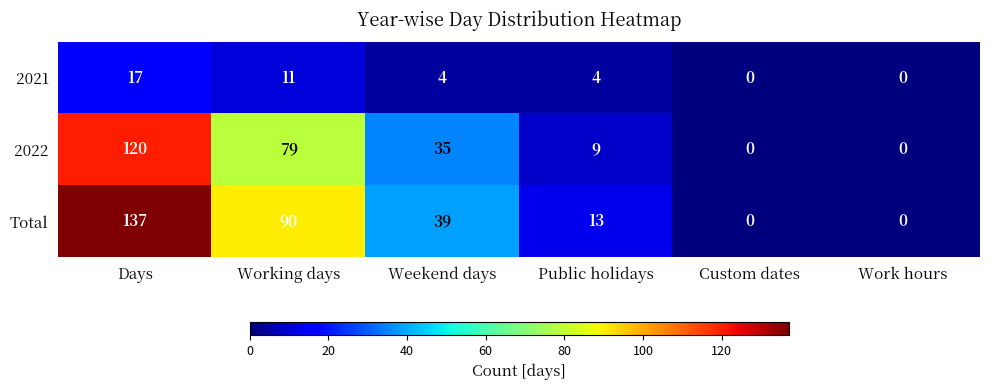

The 2022 series shows -44 at Work hours. True or false?

False